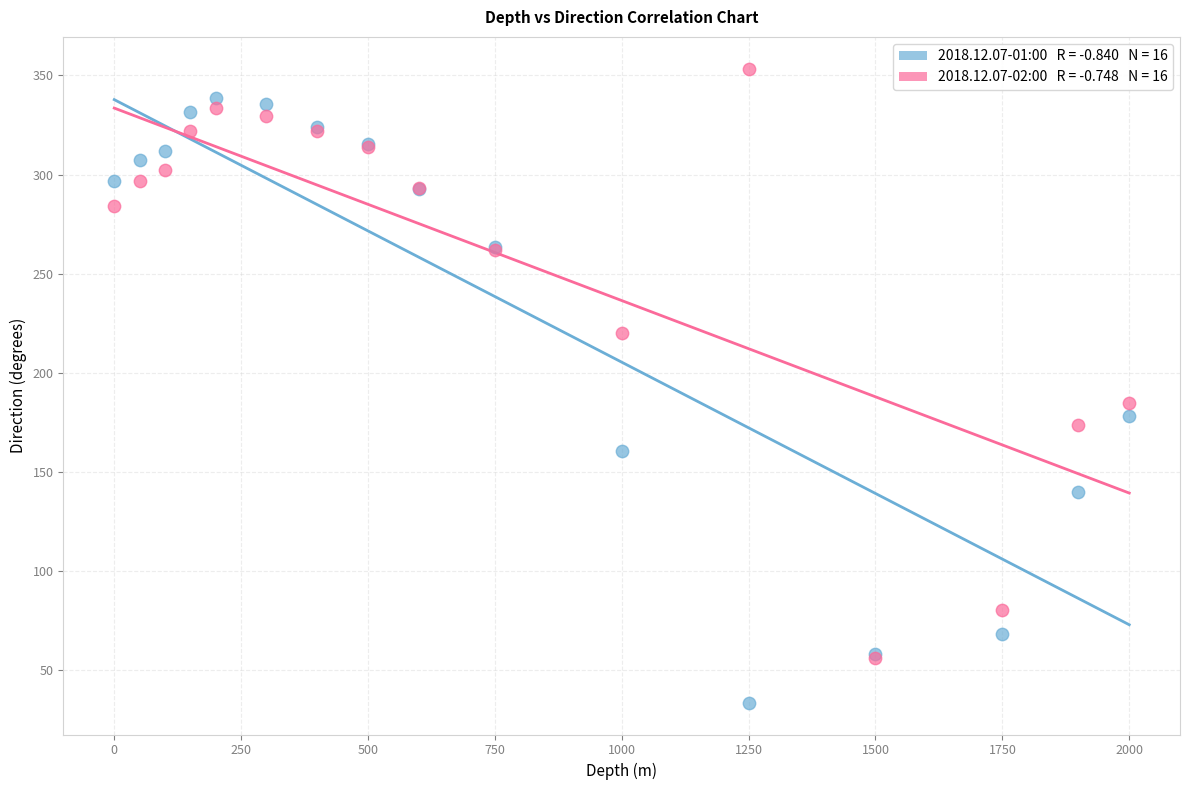

Across all series, what Y value is closest to 193?

184.8